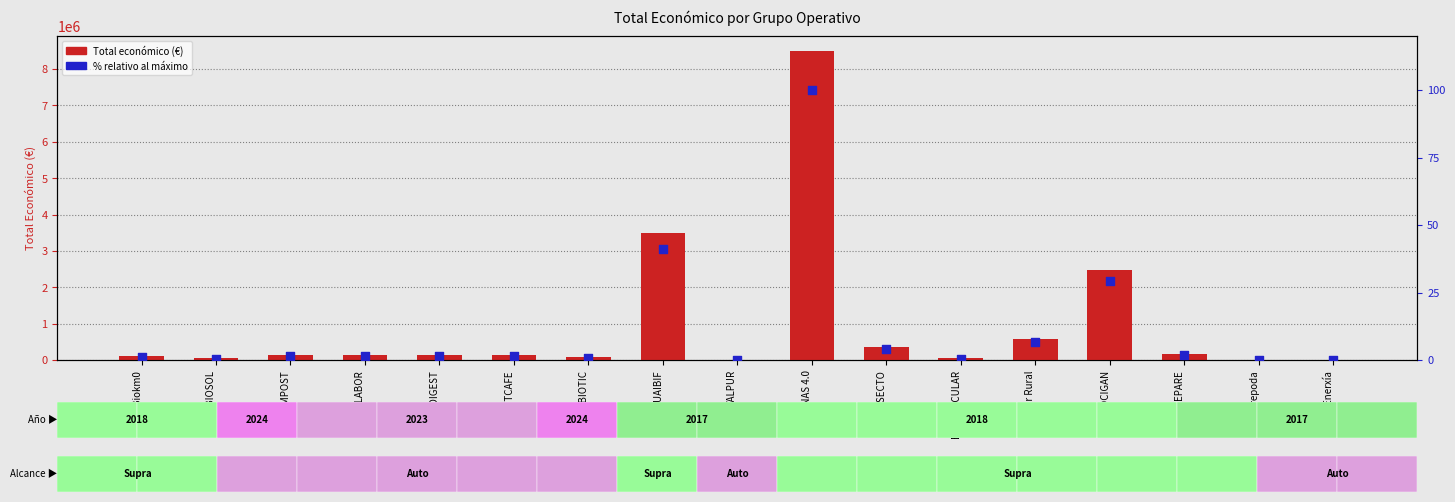

Which series has the largest total across all categories?

Total económico